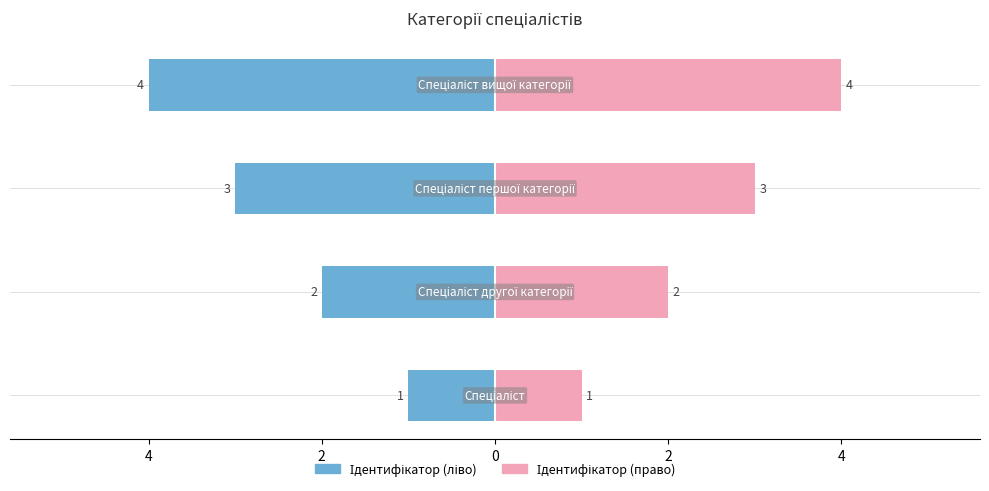

What is the difference between the second highest and second lowest values in the Ідентифікатор (ліво) series?

1